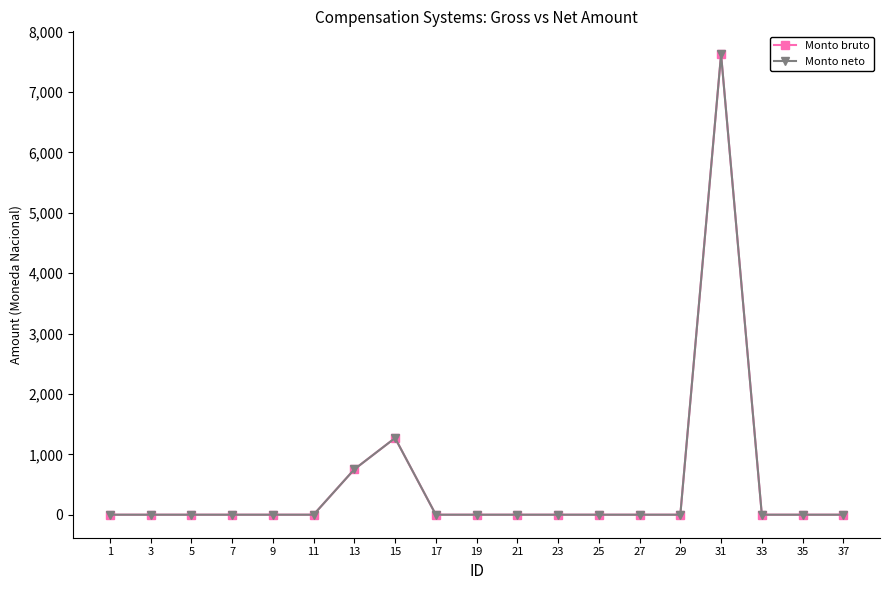

What is the maximum value shown in the chart?

7622.1